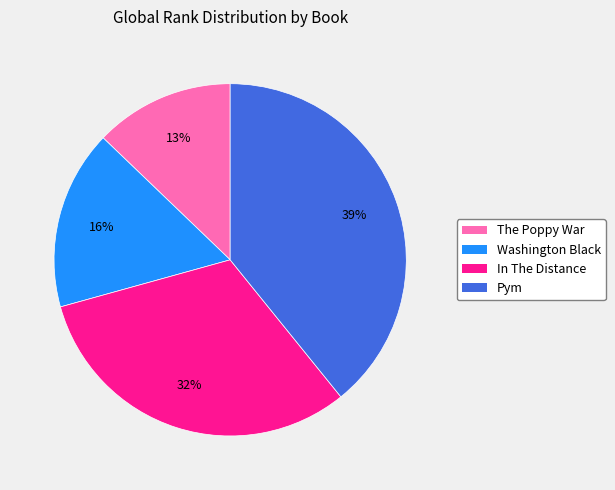

True or false: Washington Black accounts for 16% of the total.

True